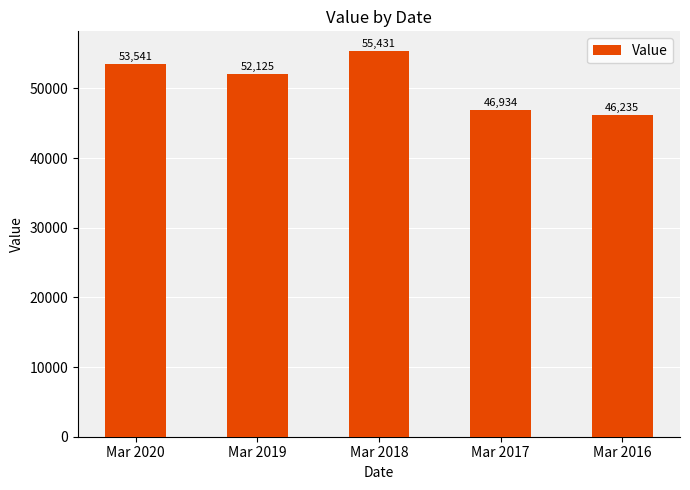

Is it true that the value at Mar 2020 is 53541.1?

True